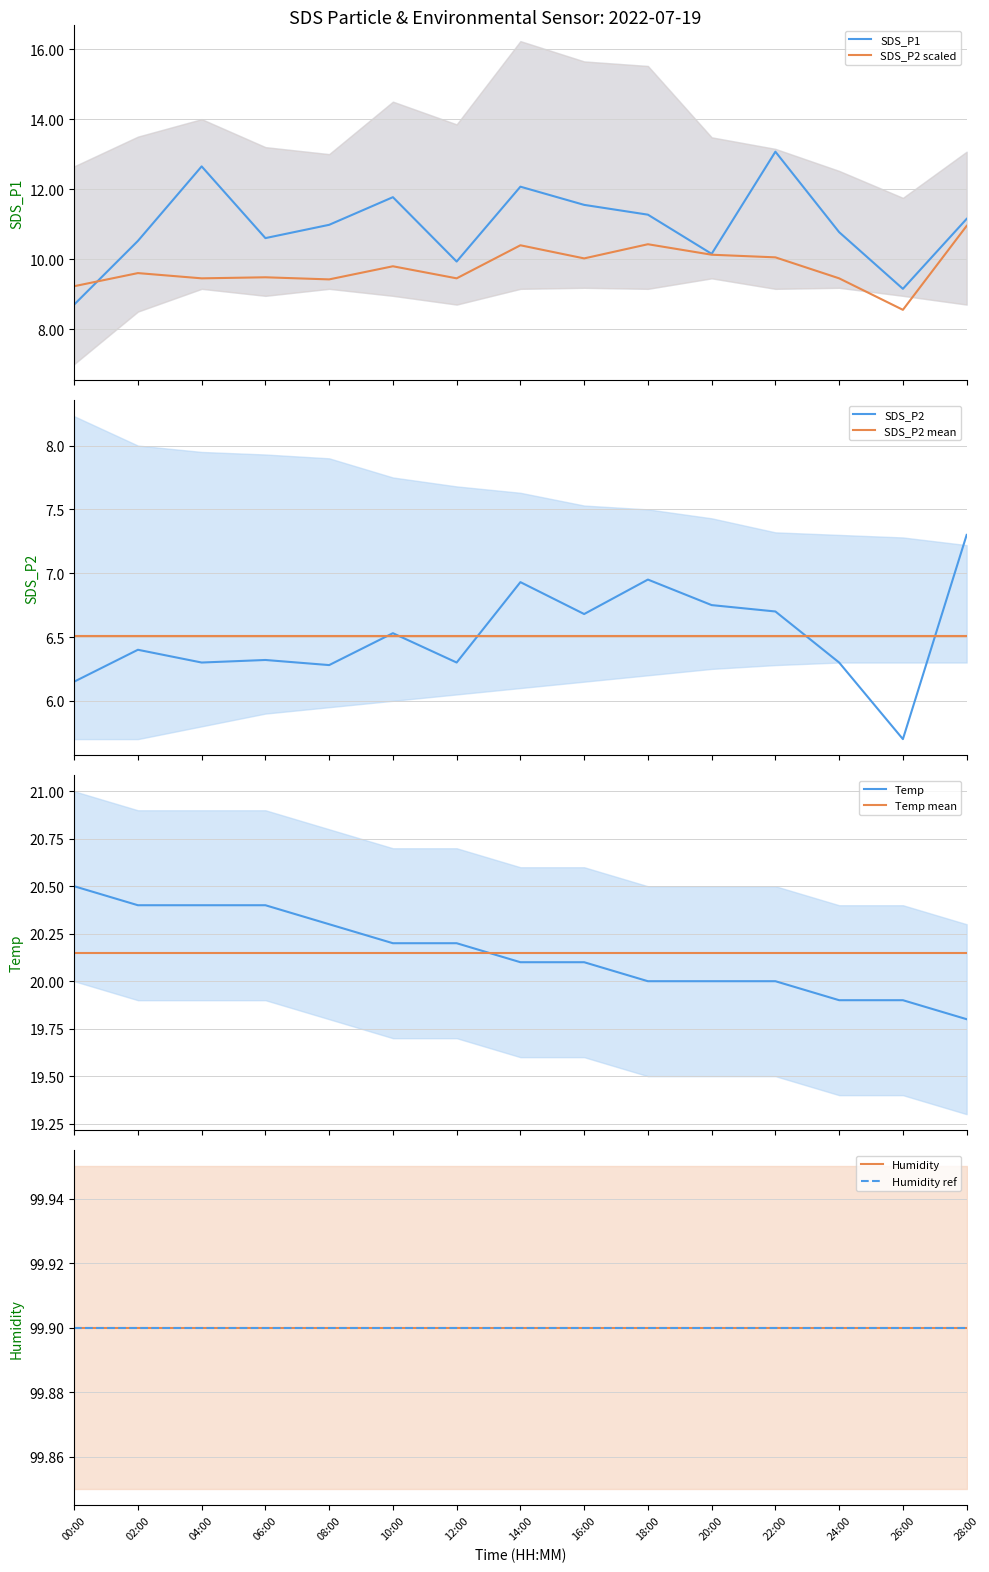

Where is Temp nearest to the value 20?

18:00